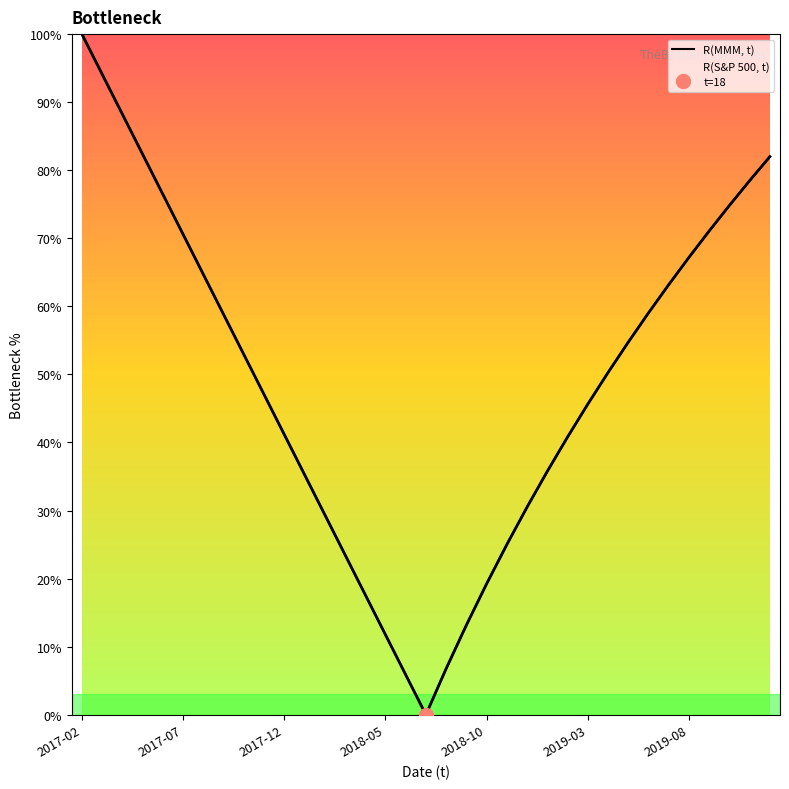

Which series has the largest range (max minus min)?

R(MMM, t)